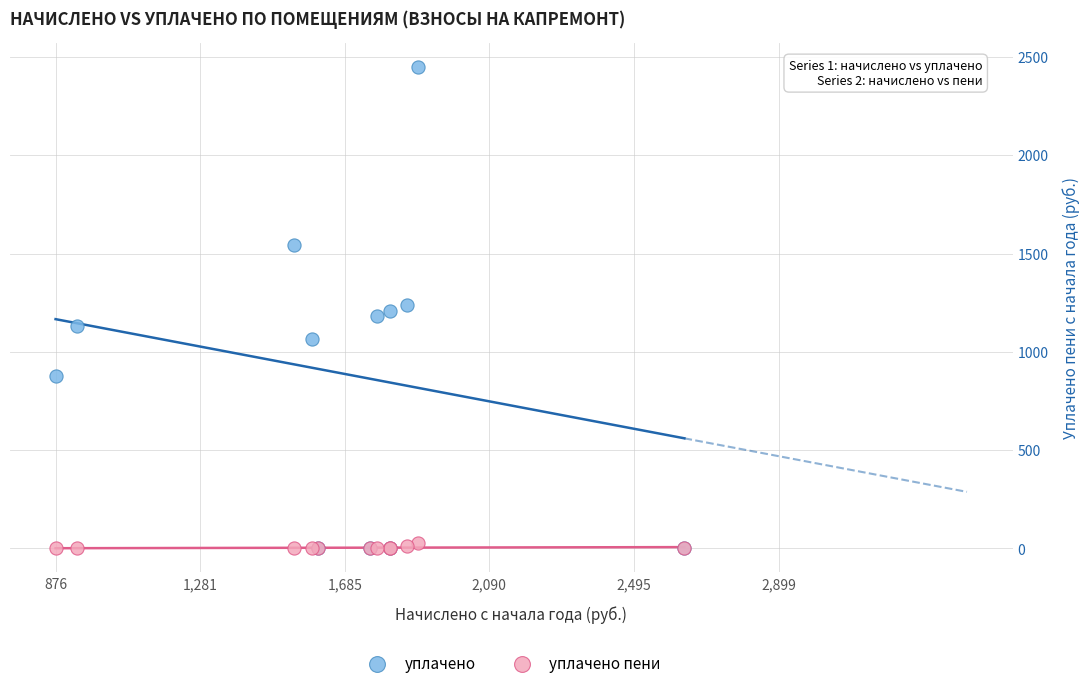

What are all the series names shown in the legend?

уплачено, уплачено пени